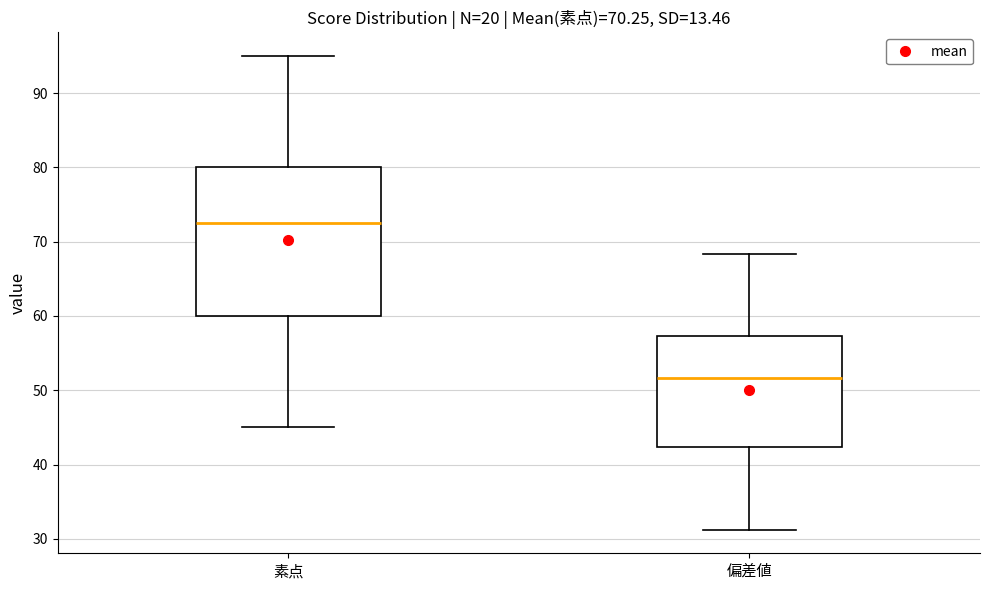

Comparing the boxes themselves (not the whiskers), which one is the tallest?

素点